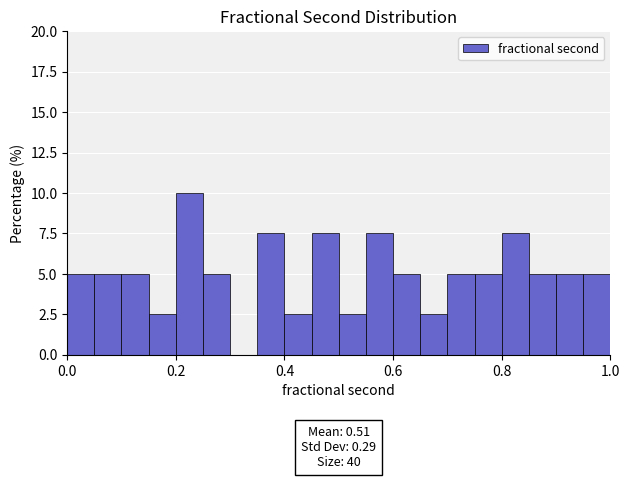

Around what value on the x-axis is the tallest bar? Give the approximate position of its centre, as read against the axis.

0.22